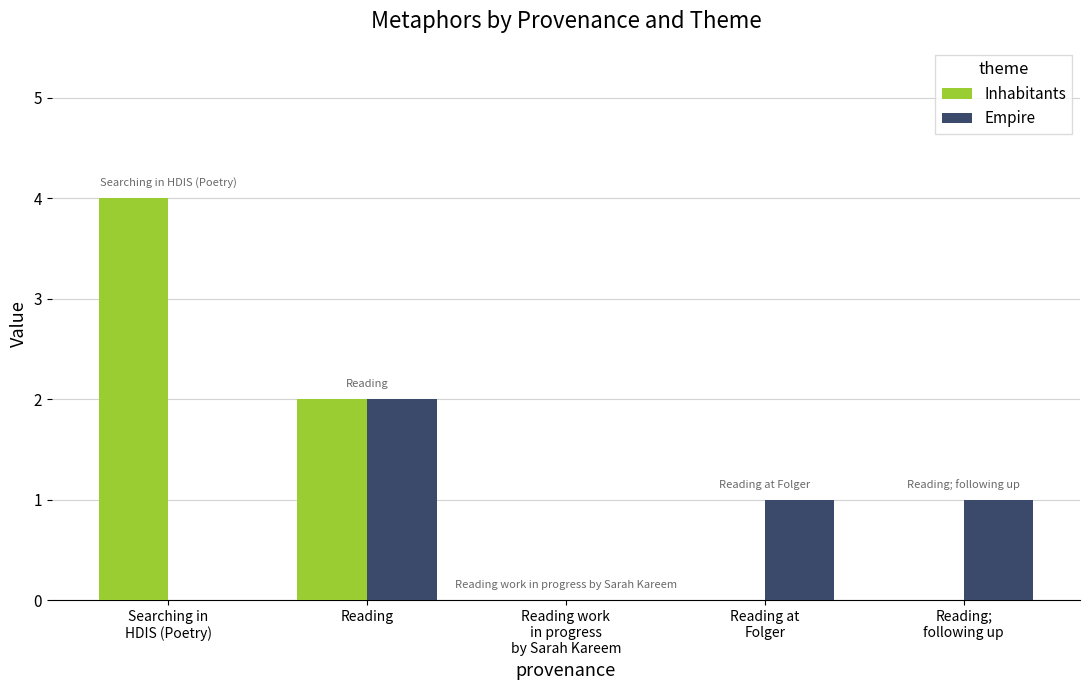

The Empire series shows 3 at Reading. True or false?

False